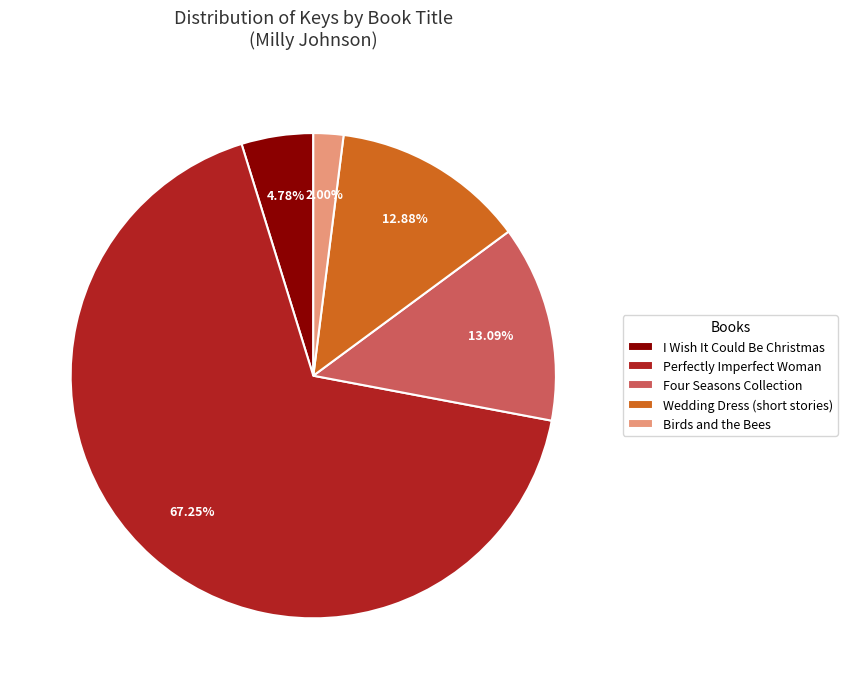

Which has a higher value, Perfectly Imperfect Woman or Birds and the Bees?

Perfectly Imperfect Woman